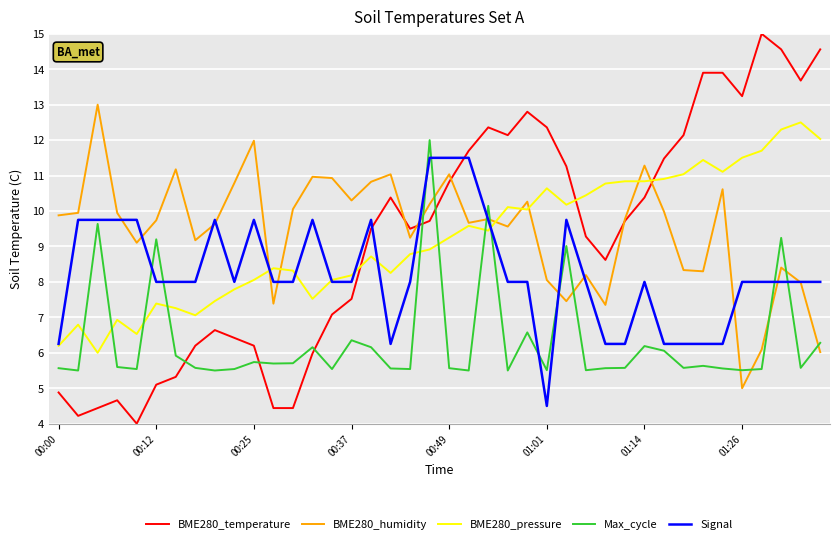

Which series has the largest total across all categories?

BME280_humidity